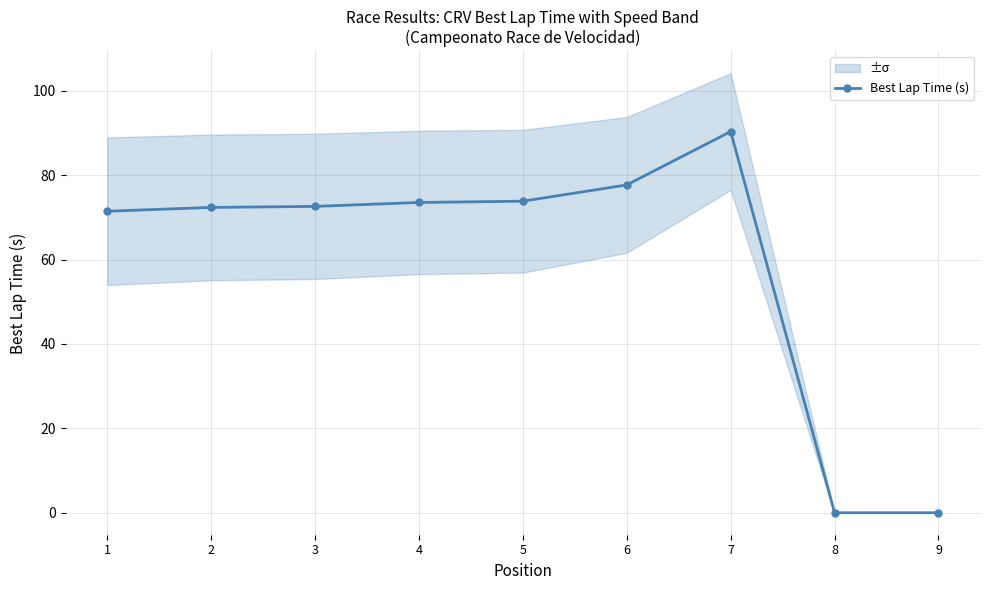

List the labels in order of value, smallest first.

8, 9, 1, 2, 3, 4, 5, 6, 7